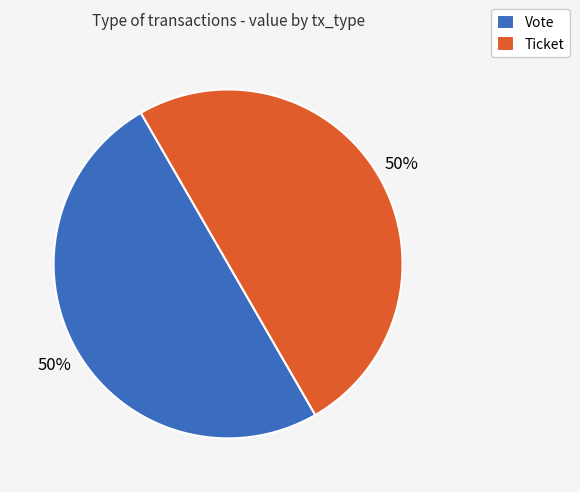

To the nearest percent, what is the difference between the largest and smallest slice percentages?

0%